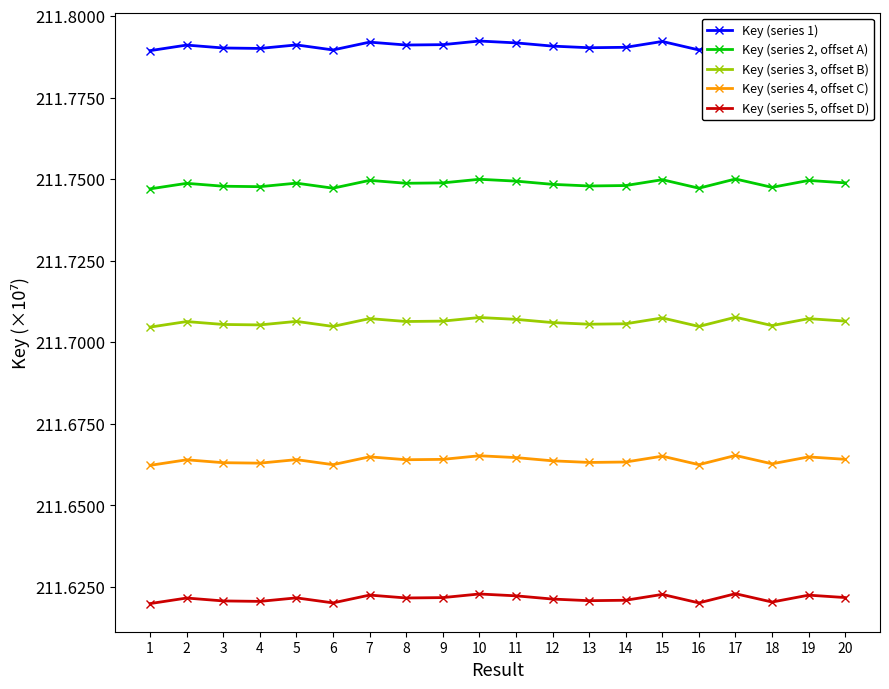

True or false: Key (series 3, offset B) and Key (series 5, offset D) intersect in this chart.

False